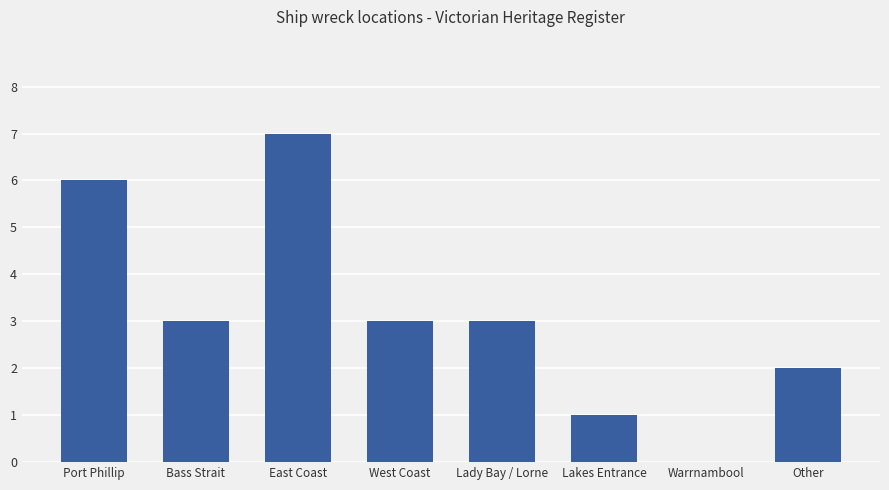

Which category has the highest value across all series?

East Coast